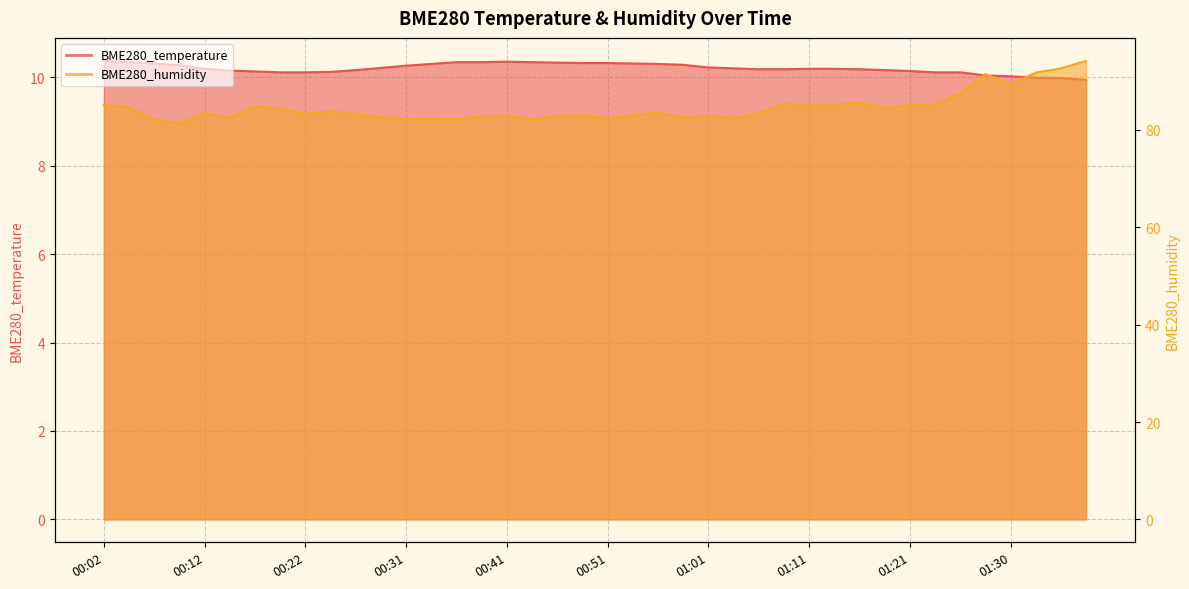

How many distinct data groups are displayed?

2